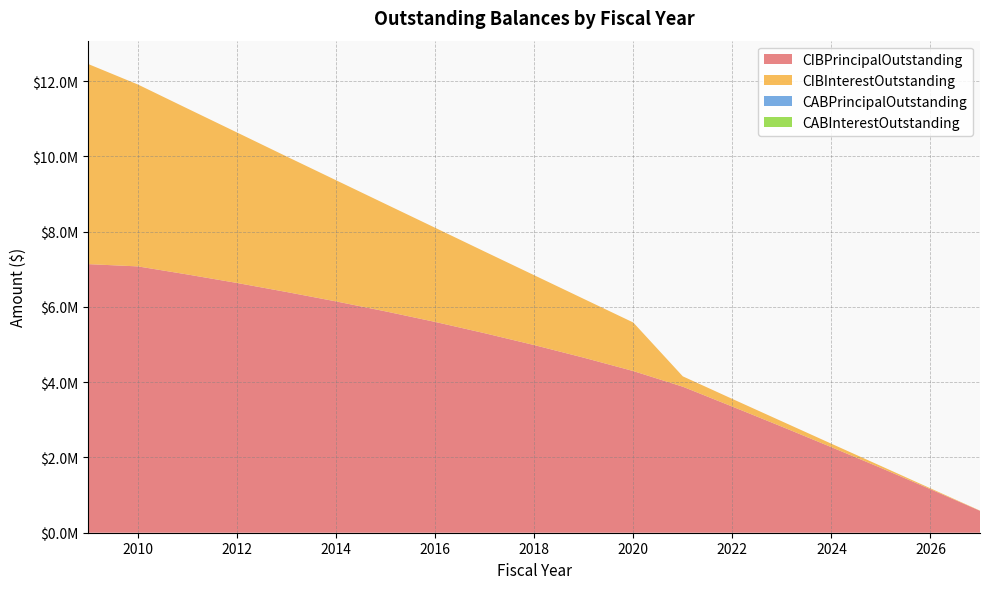

Reading left to right, transcribe all the data shown in this chart.

CIBPrincipalOutstanding: 2009=7135000.0	2010=7075000.0	2011=6860000.0	2012=6635000.0	2013=6395000.0	2014=6145000.0	2015=5880000.0	2016=5600000.0	2017=5300000.0	2018=4985000.0	2019=4650000.0	2020=4295000.0	2021=3879000.0	2022=3351000.0	2023=2817000.0	2024=2273000.0	2025=1721000.0	2026=1156000.0	2027=582000.0
CIBInterestOutstanding: 2009=5314048.6	2010=4831487.5	2011=4408050.0	2012=3997550.0	2013=3600768.8	2014=3218456.2	2015=2851362.5	2016=2500862.5	2017=2168487.5	2018=1855331.2	2019=1562068.8	2020=1289506.2	2021=275406.0	2022=203467.5	2023=142096.0	2024=91450.4	2025=51710.2	2026=23084.0	2027=5790.9
CABPrincipalOutstanding: 2009=0.0	2010=0.0	2011=0.0	2012=0.0	2013=0.0	2014=0.0	2015=0.0	2016=0.0	2017=0.0	2018=0.0	2019=0.0	2020=0.0	2021=0.0	2022=0.0	2023=0.0	2024=0.0	2025=0.0	2026=0.0	2027=0.0
CABInterestOutstanding: 2009=0.0	2010=0.0	2011=0.0	2012=0.0	2013=0.0	2014=0.0	2015=0.0	2016=0.0	2017=0.0	2018=0.0	2019=0.0	2020=0.0	2021=0.0	2022=0.0	2023=0.0	2024=0.0	2025=0.0	2026=0.0	2027=0.0